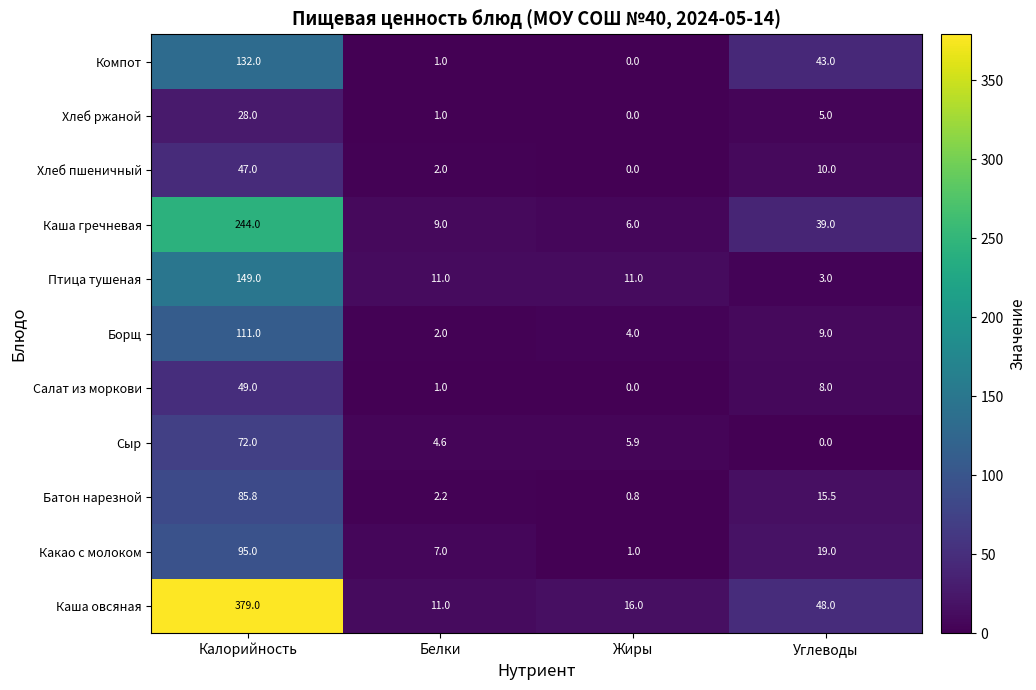

True or false: Каша гречневая has a value of 9.0 at Белки.

True